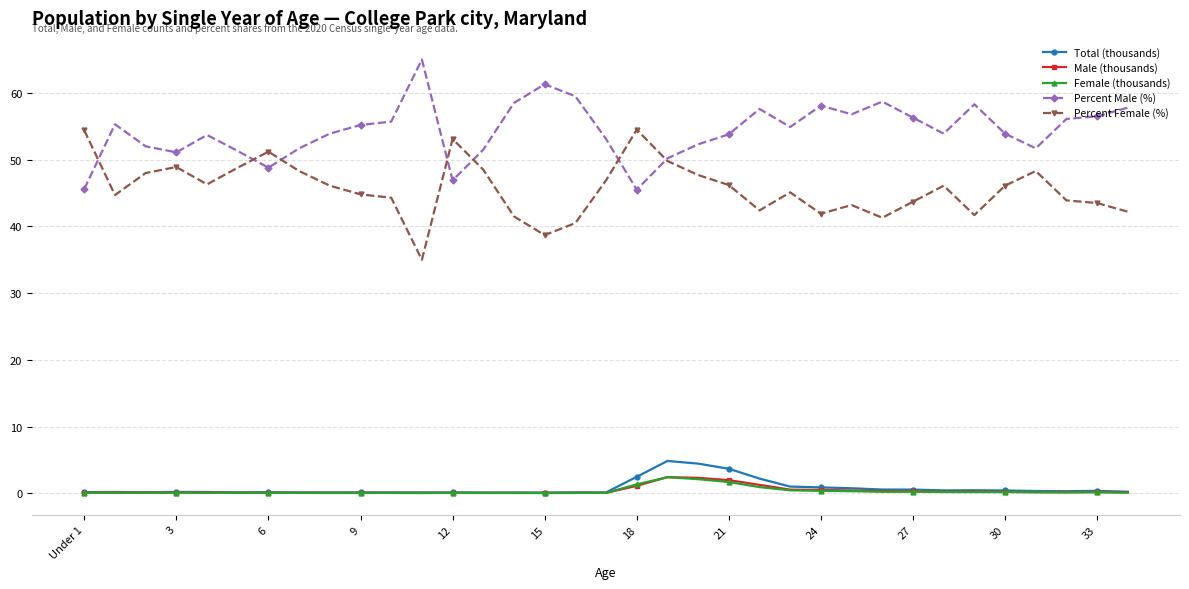

How many categories are shown in the chart?

35